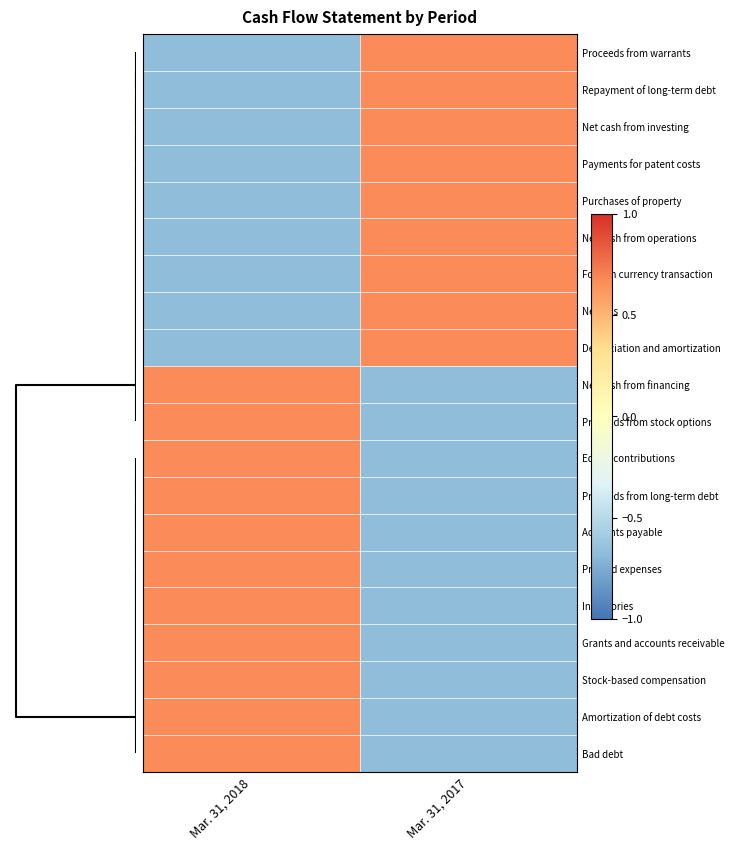

Reading left to right, list all the values displayed in this chart.

Proceeds from warrants: Mar. 31, 2018=-0.7	Mar. 31, 2017=0.7
Repayment of long-term debt: Mar. 31, 2018=-0.7	Mar. 31, 2017=0.7
Net cash from investing: Mar. 31, 2018=-0.7	Mar. 31, 2017=0.7
Payments for patent costs: Mar. 31, 2018=-0.7	Mar. 31, 2017=0.7
Purchases of property: Mar. 31, 2018=-0.7	Mar. 31, 2017=0.7
Net cash from operations: Mar. 31, 2018=-0.7	Mar. 31, 2017=0.7
Foreign currency transaction: Mar. 31, 2018=-0.7	Mar. 31, 2017=0.7
Net loss: Mar. 31, 2018=-0.7	Mar. 31, 2017=0.7
Depreciation and amortization: Mar. 31, 2018=-0.7	Mar. 31, 2017=0.7
Net cash from financing: Mar. 31, 2018=0.7	Mar. 31, 2017=-0.7
Proceeds from stock options: Mar. 31, 2018=0.7	Mar. 31, 2017=-0.7
Equity contributions: Mar. 31, 2018=0.7	Mar. 31, 2017=-0.7
Proceeds from long-term debt: Mar. 31, 2018=0.7	Mar. 31, 2017=-0.7
Accounts payable: Mar. 31, 2018=0.7	Mar. 31, 2017=-0.7
Prepaid expenses: Mar. 31, 2018=0.7	Mar. 31, 2017=-0.7
Inventories: Mar. 31, 2018=0.7	Mar. 31, 2017=-0.7
Grants and accounts receivable: Mar. 31, 2018=0.7	Mar. 31, 2017=-0.7
Stock-based compensation: Mar. 31, 2018=0.7	Mar. 31, 2017=-0.7
Amortization of debt costs: Mar. 31, 2018=0.7	Mar. 31, 2017=-0.7
Bad debt: Mar. 31, 2018=0.7	Mar. 31, 2017=-0.7